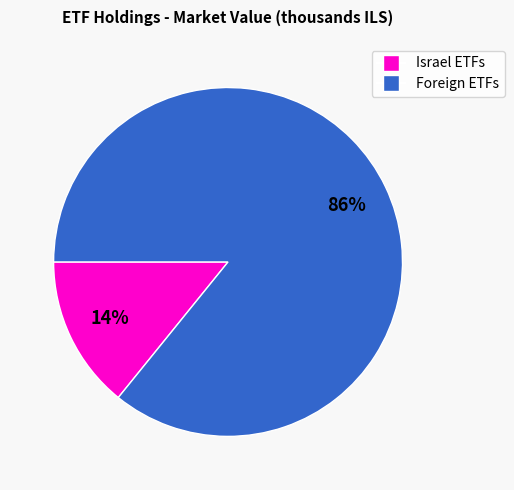

Is there any slice that represents more than half of the pie?

Yes